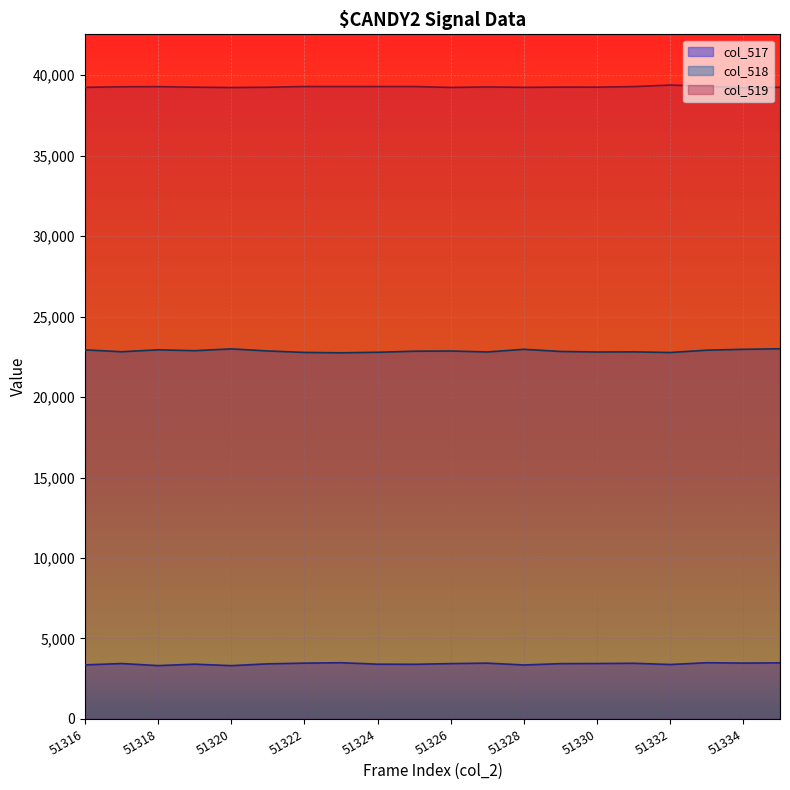

Reading right to left, what are all the values shown in this chart?

col_518: 51335=23000	51334=22966	51333=22912	51332=22768	51331=22807	51330=22800	51329=22832	51328=22966	51327=22801	51326=22860	51325=22847	51324=22782	51323=22749	51322=22773	51321=22863	51320=22993	51319=22880	51318=22935	51317=22815	51316=22934
col_519: 51335=39248	51334=39222	51333=39310	51332=39385	51331=39291	51330=39254	51329=39257	51328=39241	51327=39267	51326=39236	51325=39293	51324=39293	51323=39292	51322=39294	51321=39248	51320=39231	51319=39252	51318=39286	51317=39277	51316=39243
col_517: 51335=3485	51334=3471	51333=3494	51332=3382	51331=3459	51330=3443	51329=3436	51328=3353	51327=3468	51326=3439	51325=3395	51324=3403	51323=3494	51322=3468	51321=3424	51320=3311	51319=3403	51318=3314	51317=3443	51316=3358